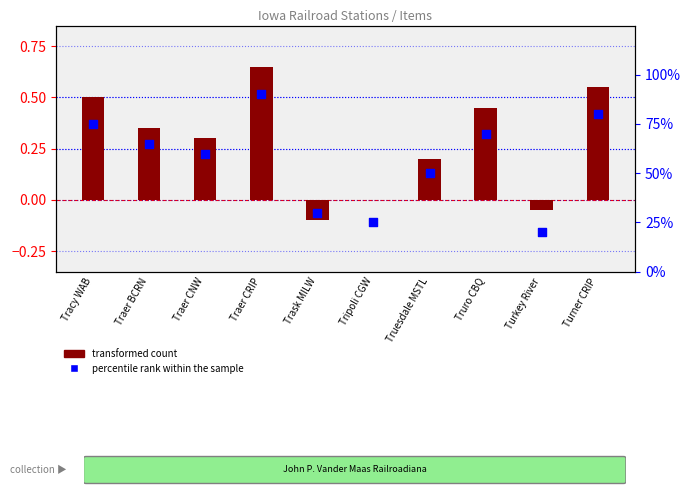

What is the total value across all series at Truesdale MSTL?

0.7